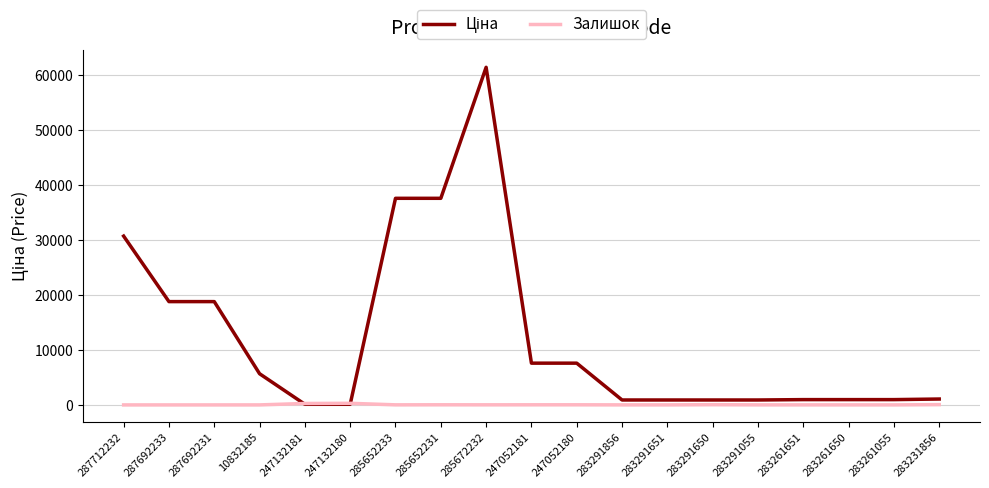

At which category is the sum across all series the highest?

285672232